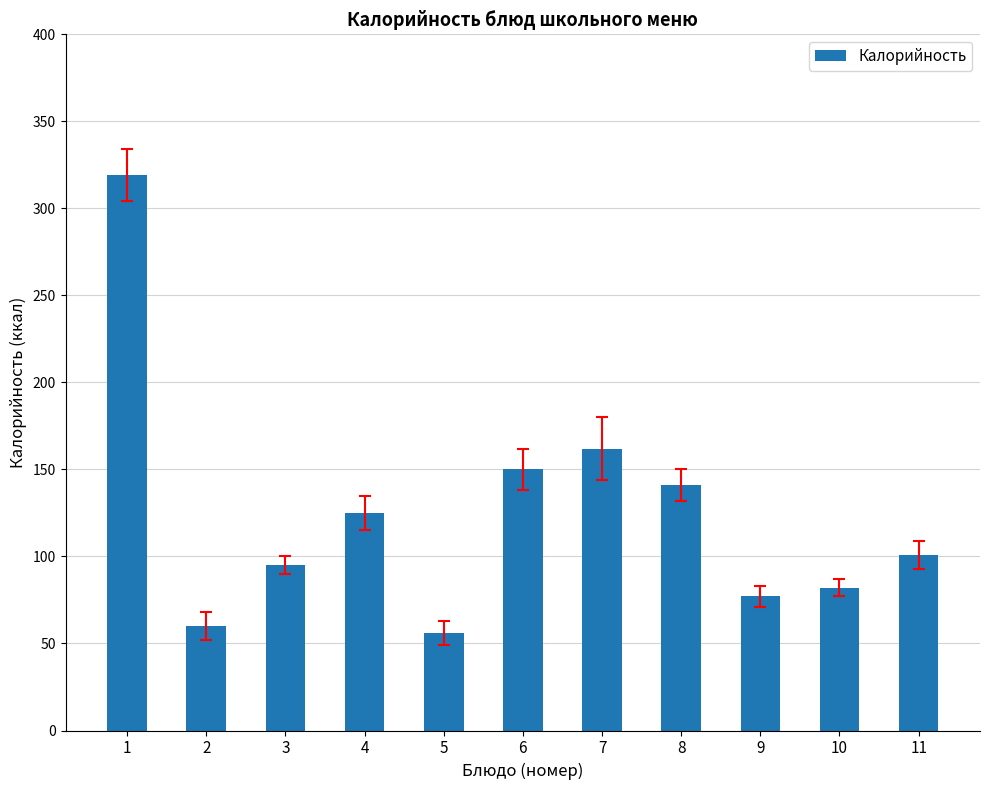

What is the value of the 1st bar from the left?

319